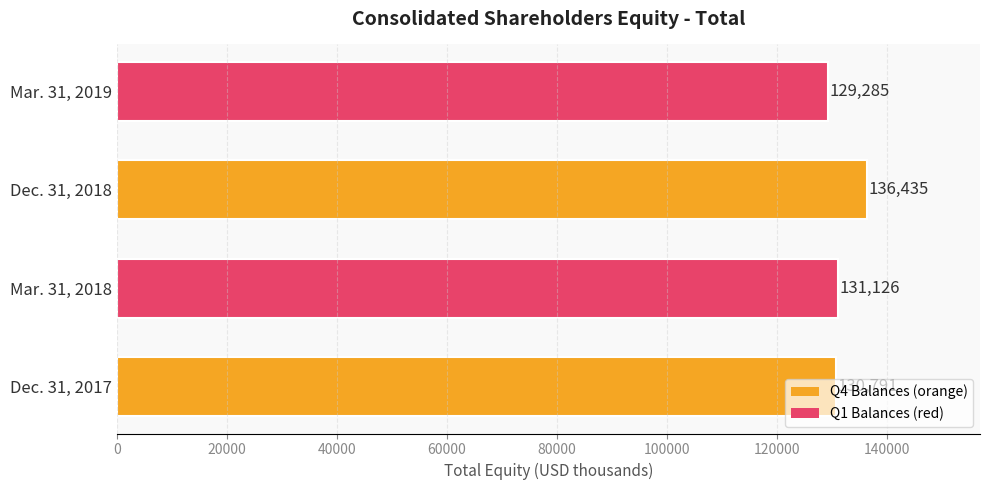

What is the average value?

131909